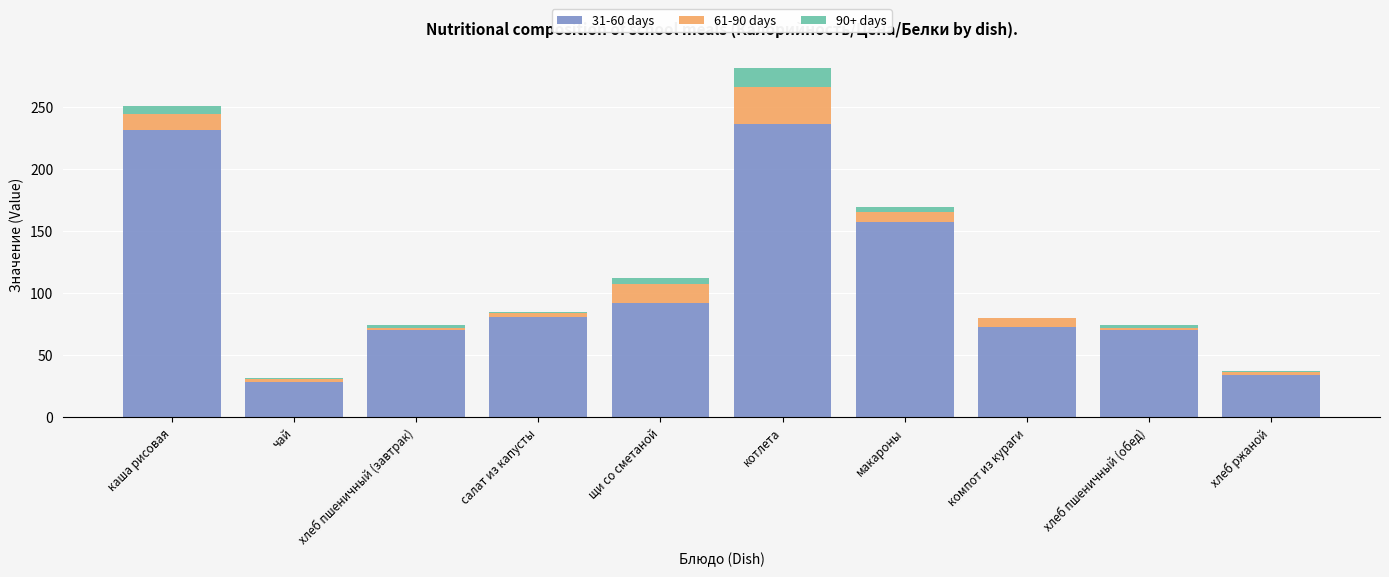

The 31-60 days series shows 43.9 at хлеб пшеничный (завтрак). True or false?

False